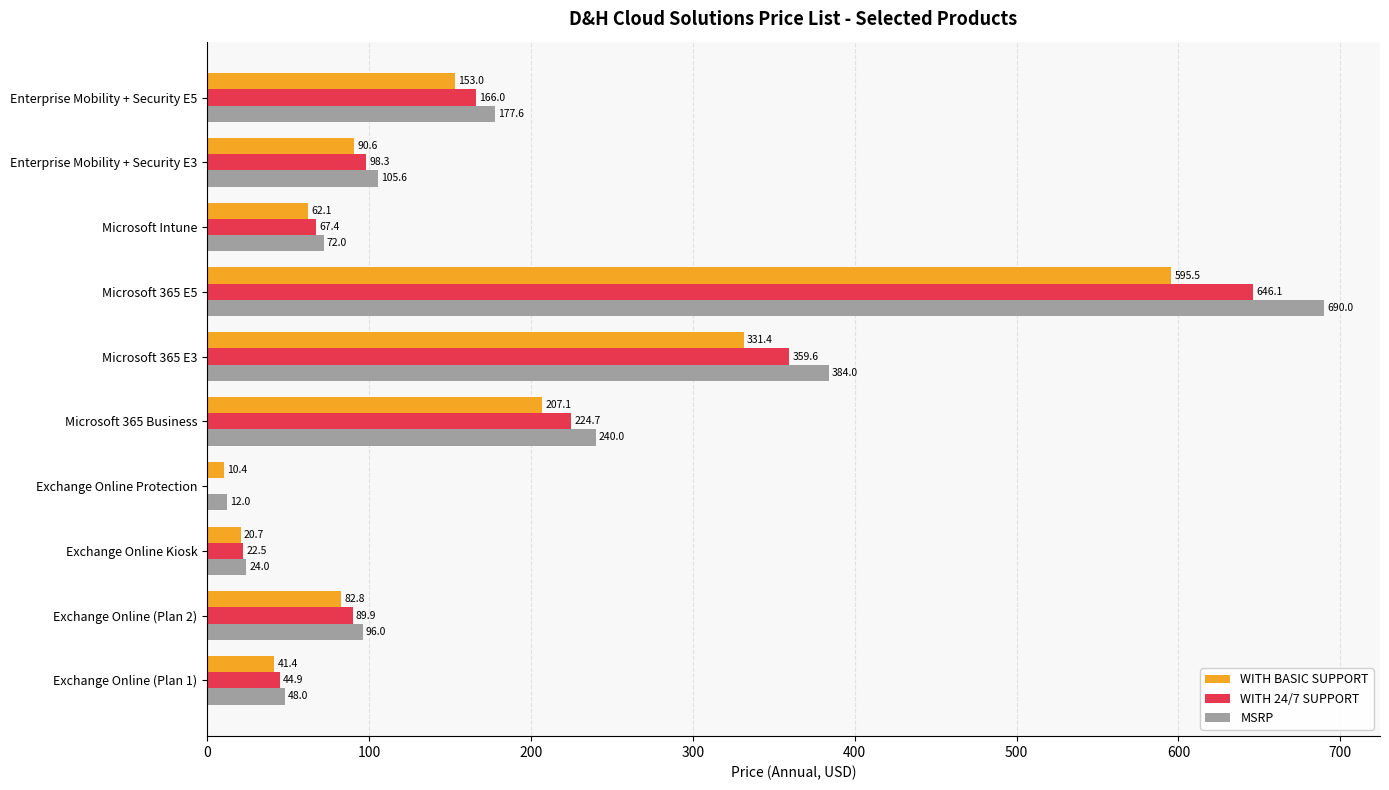

Between Microsoft 365 E5 and Microsoft Intune, which series saw the biggest shift?

MSRP